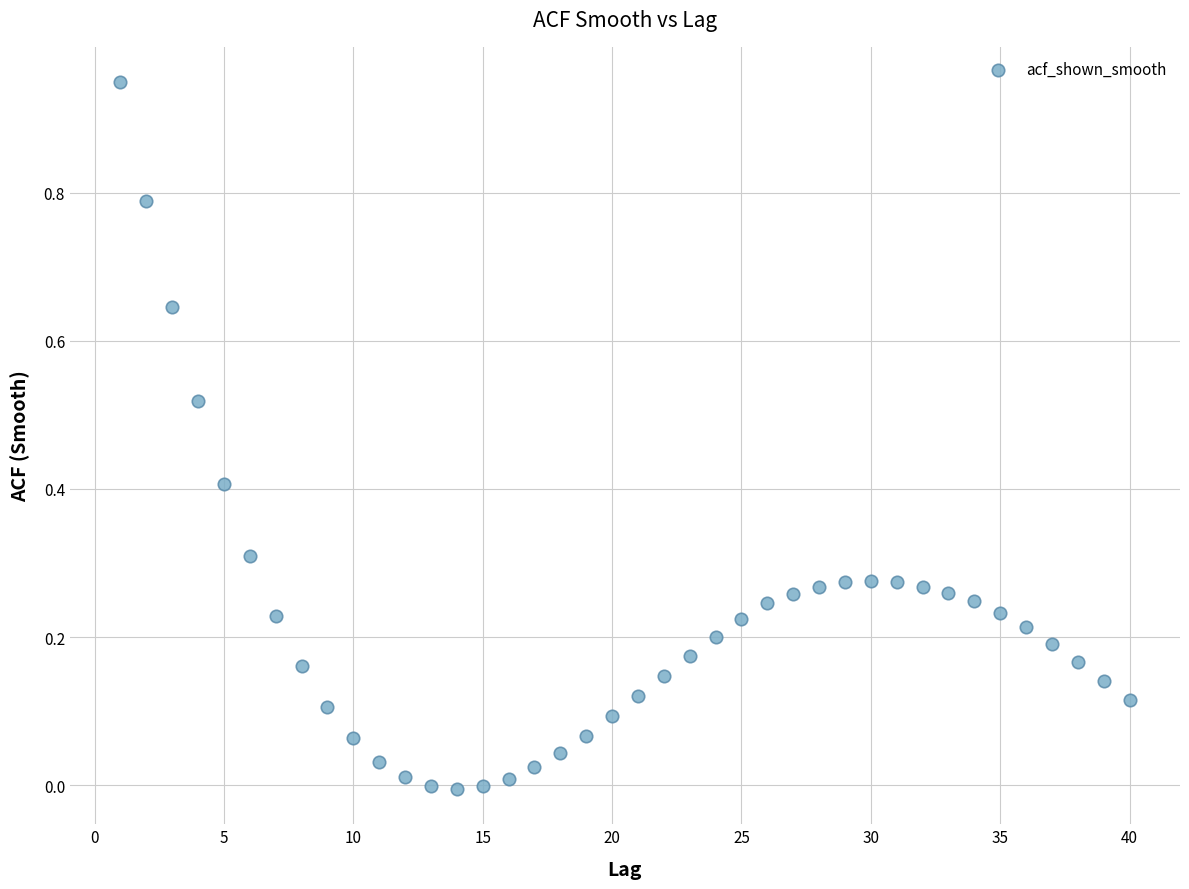

What is the range of X values (max minus min)?

39.0